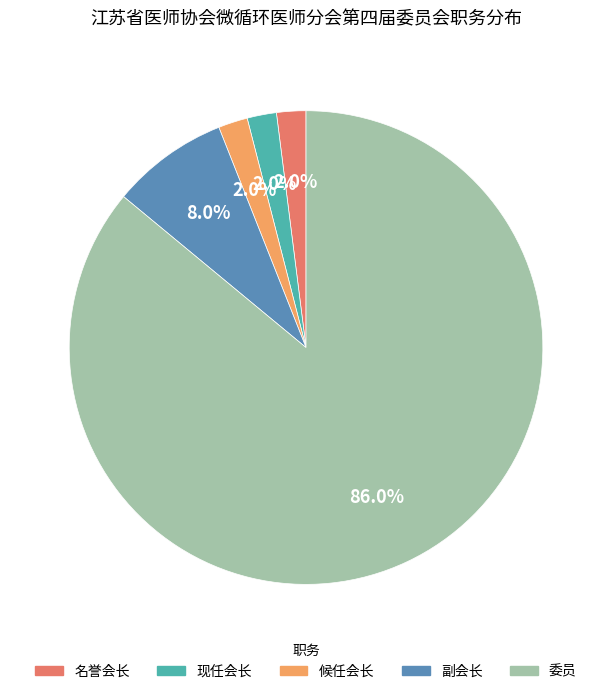

Which has a higher value, 副会长 or 名誉会长?

副会长